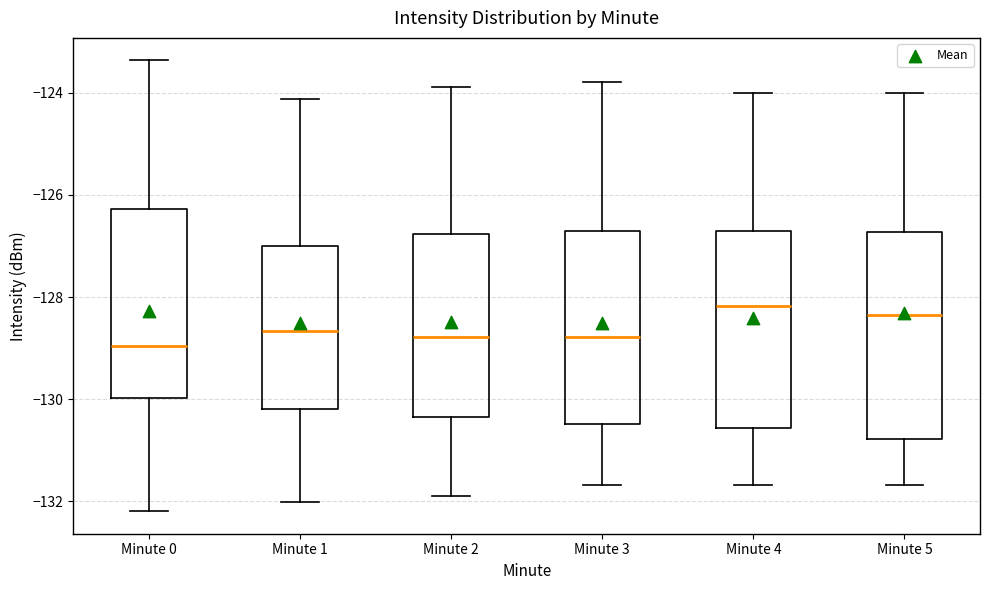

Where does the lower whisker of the box for Minute 3 end on the y-axis? The values are not printed on the chart, so give them approximately, as read against the axis.

-131.6